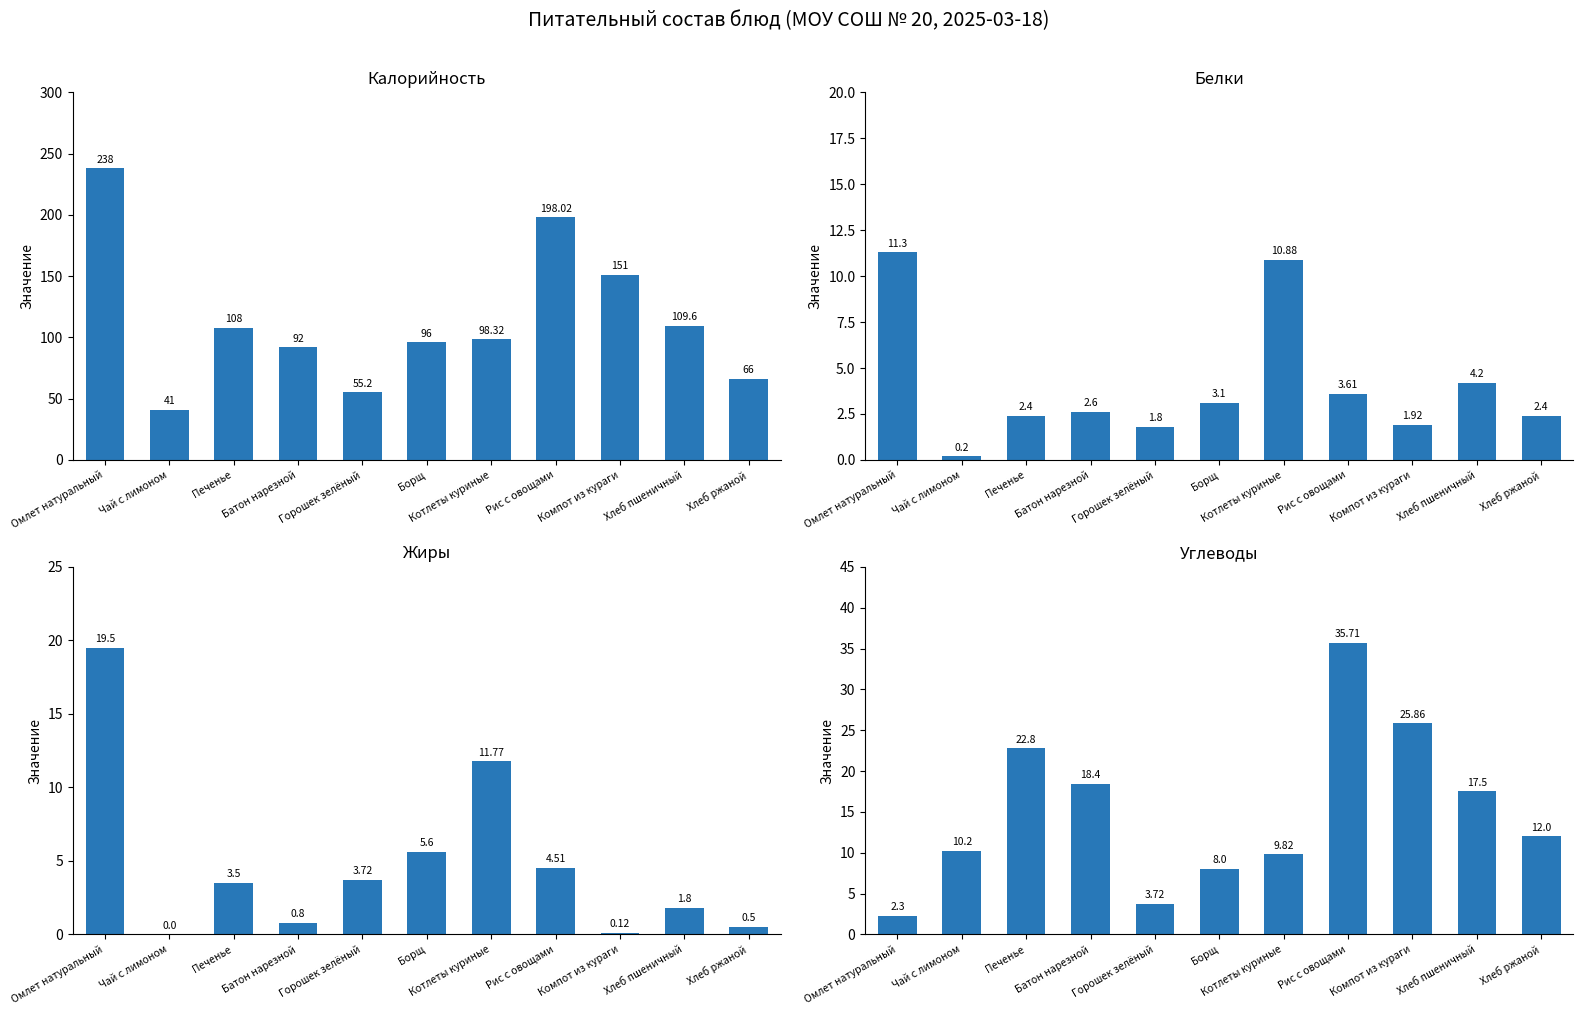

The value of Белки at Котлеты куриные is 2.6. True or false?

False